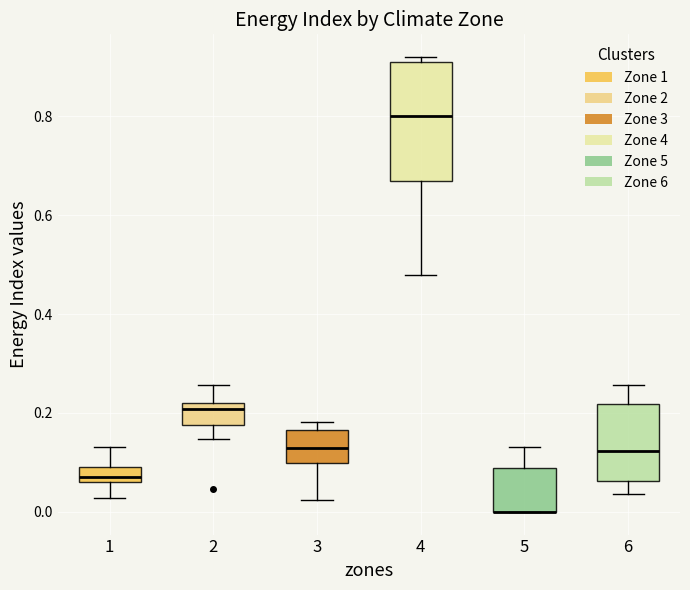

Where does the lower whisker of the box at x = 4 end on the y-axis? The values are not printed on the chart, so give them approximately, as read against the axis.

0.48